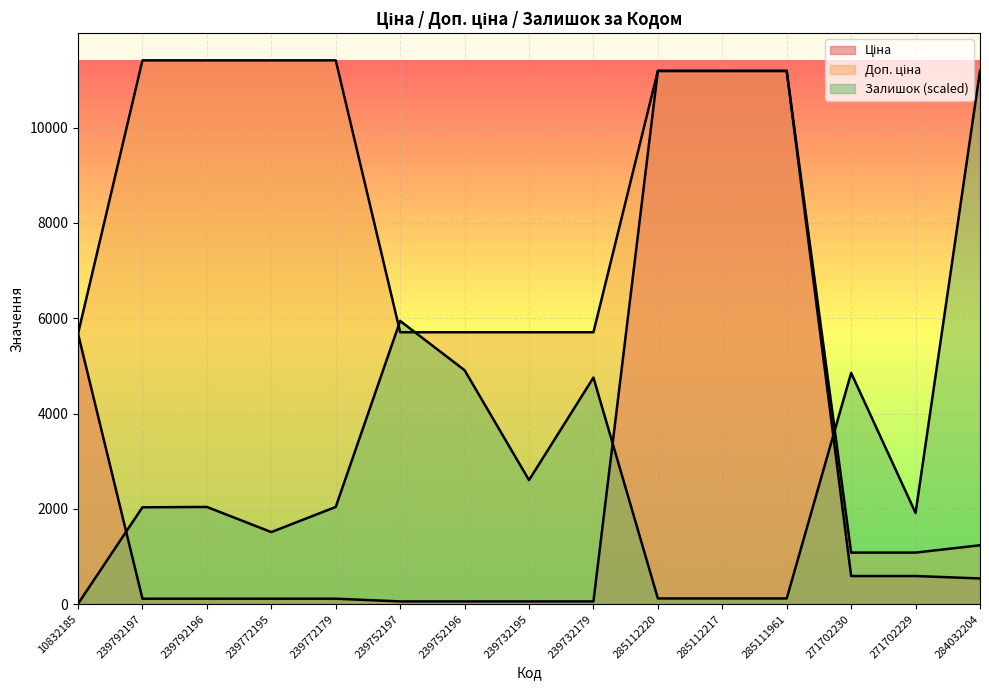

At how many categories does at least one series exceed 10214?

8